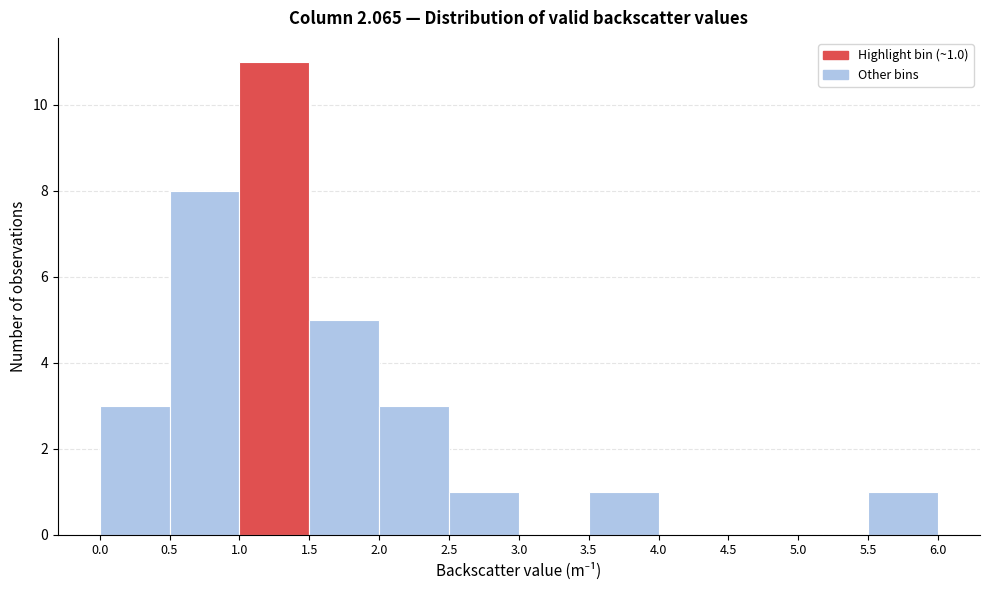

Which range on the x-axis has the tallest bar?

1.0 to 1.5